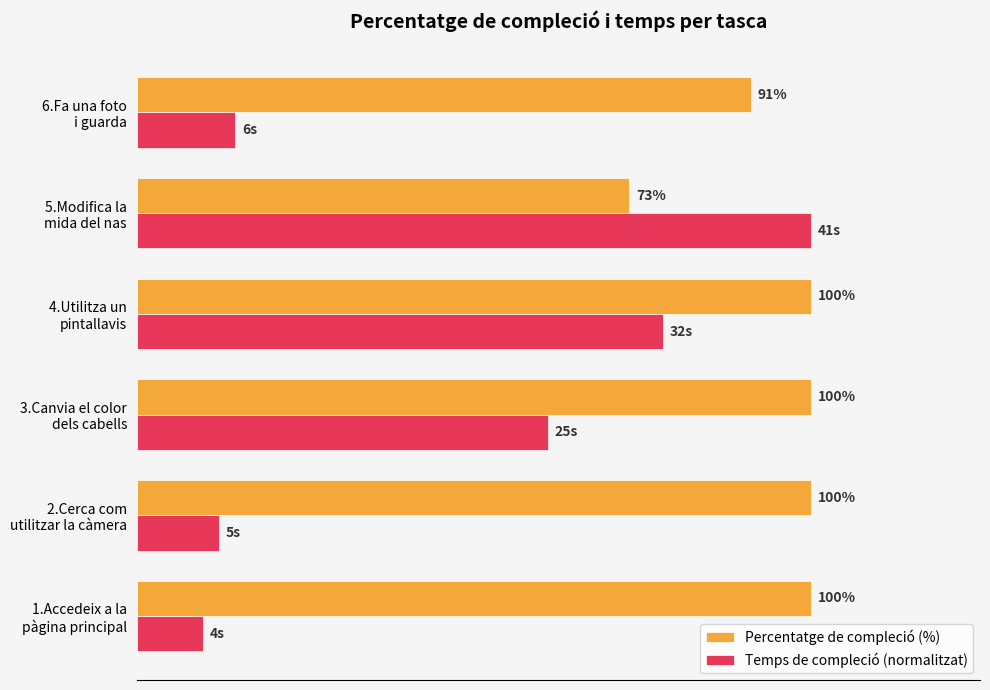

What are all the series names shown in the legend?

Percentatge de compleció (%), Temps de compleció (normalitzat)